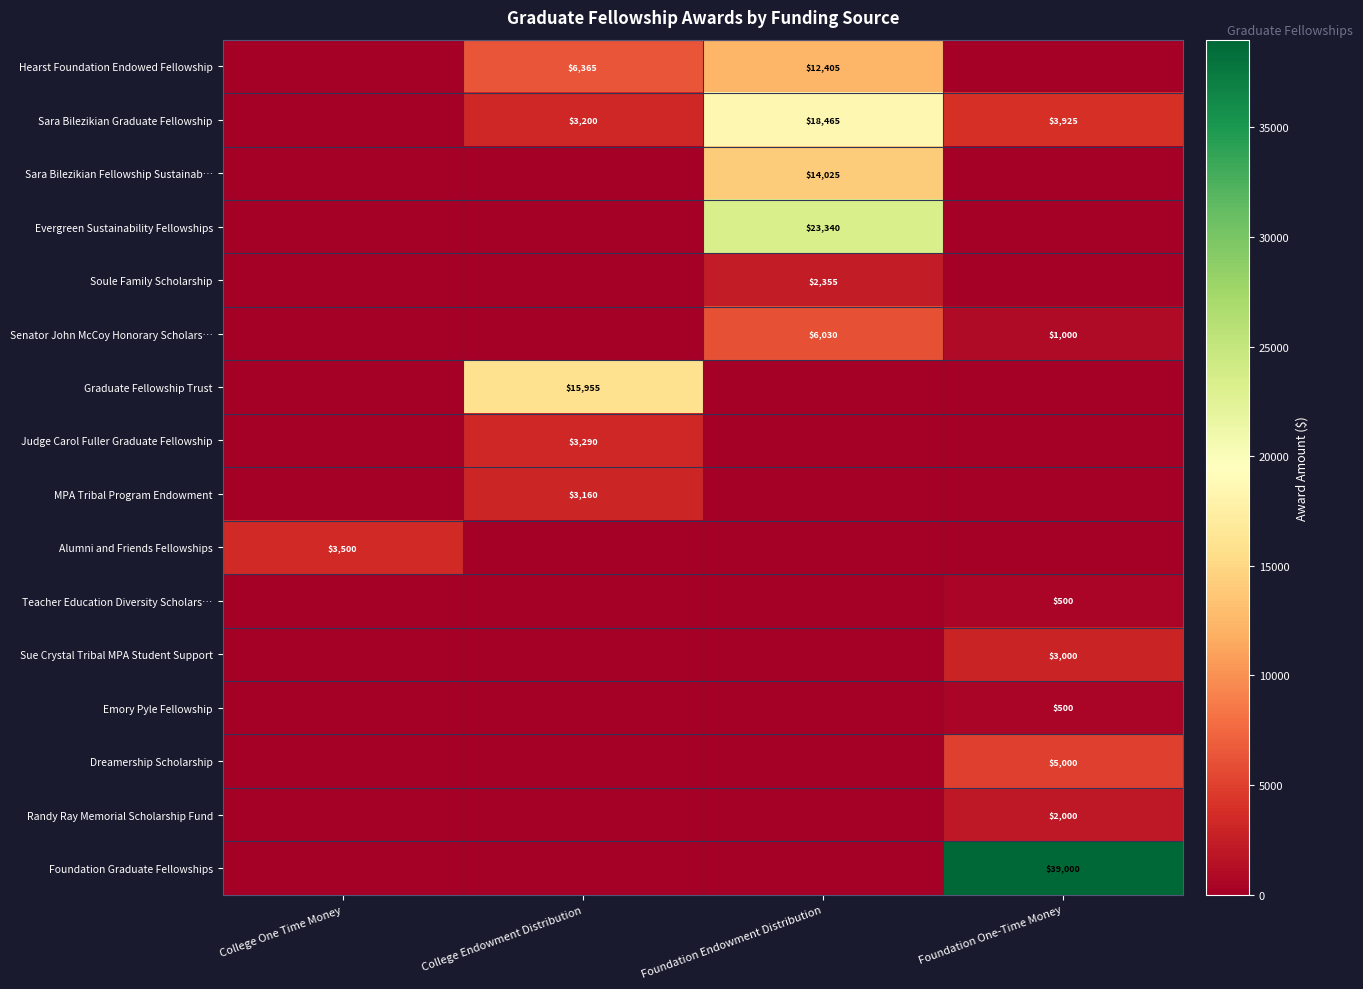

The value of Dreamership Scholarship at Foundation One-Time Money is 8649. True or false?

False